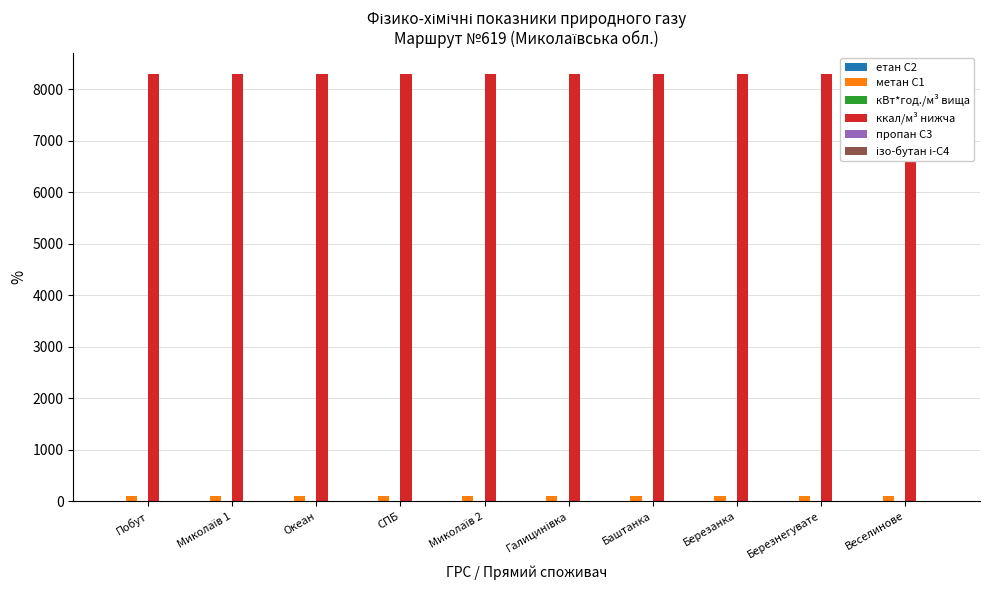

What is the greatest value displayed?

8299.8